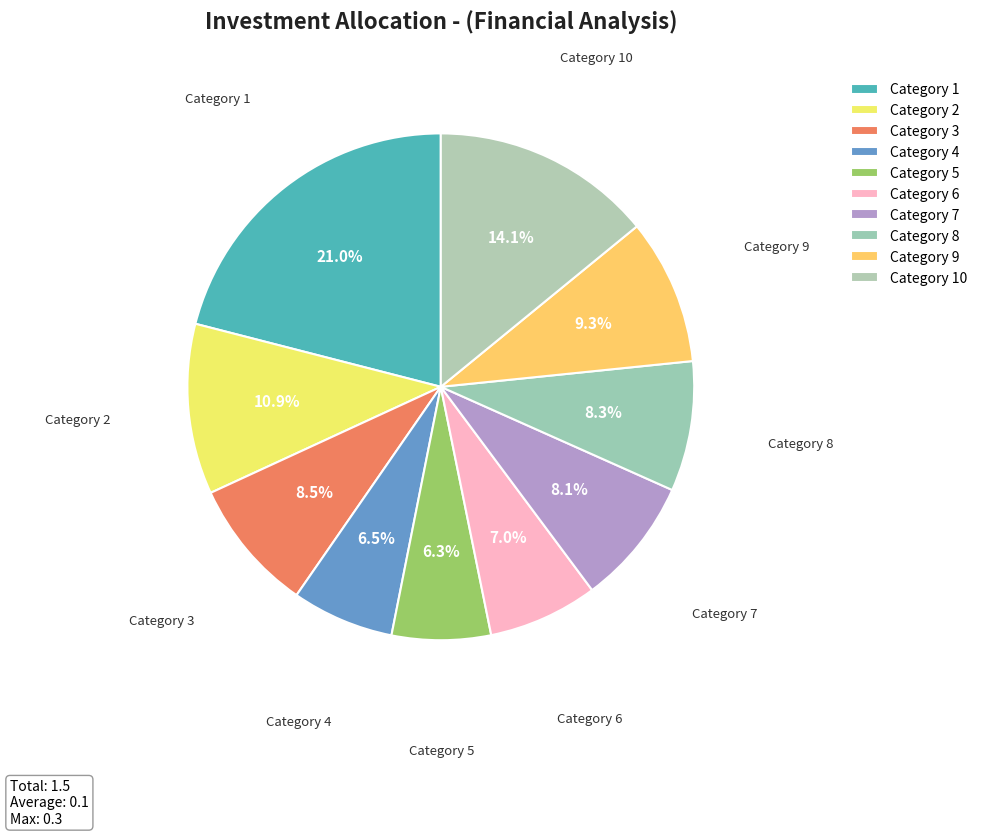

Between Category 9 and Category 6, which is larger?

Category 9